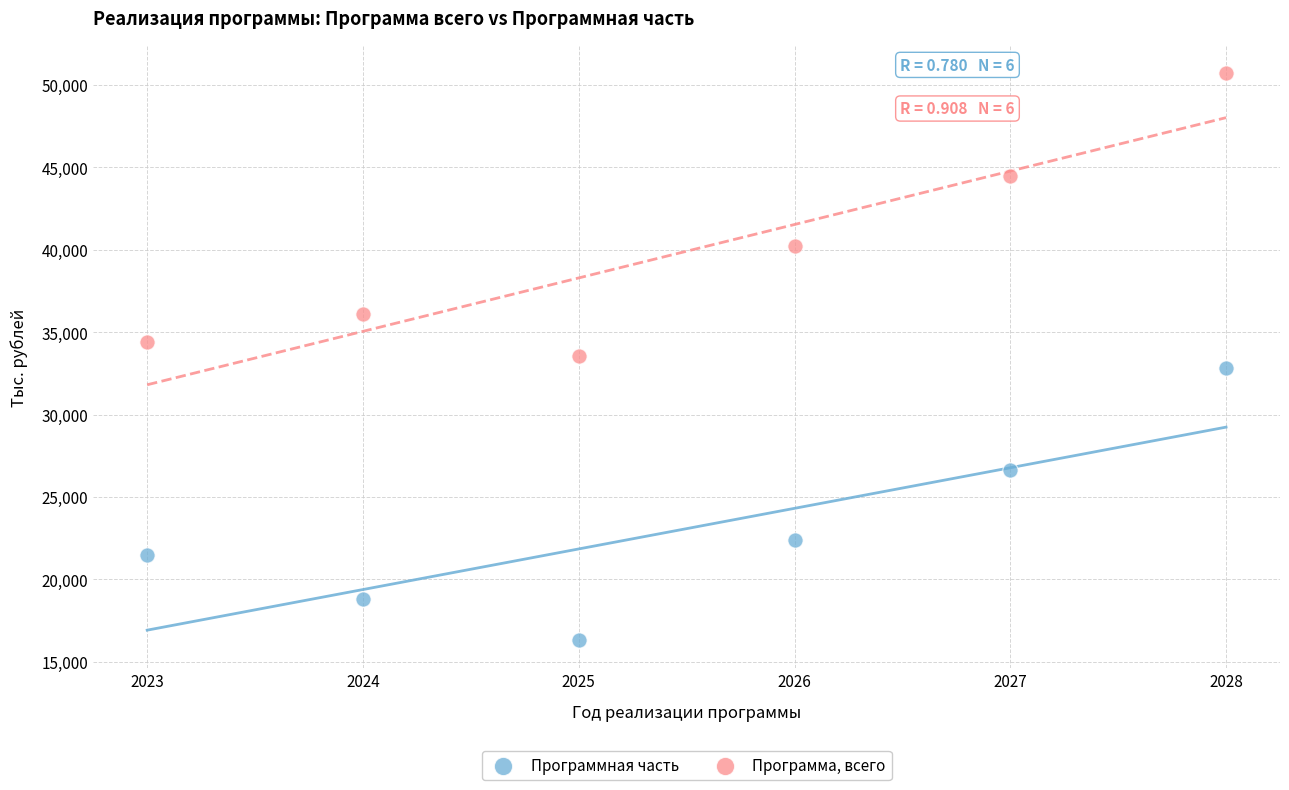

Which series contains the highest Y value?

Программа, всего